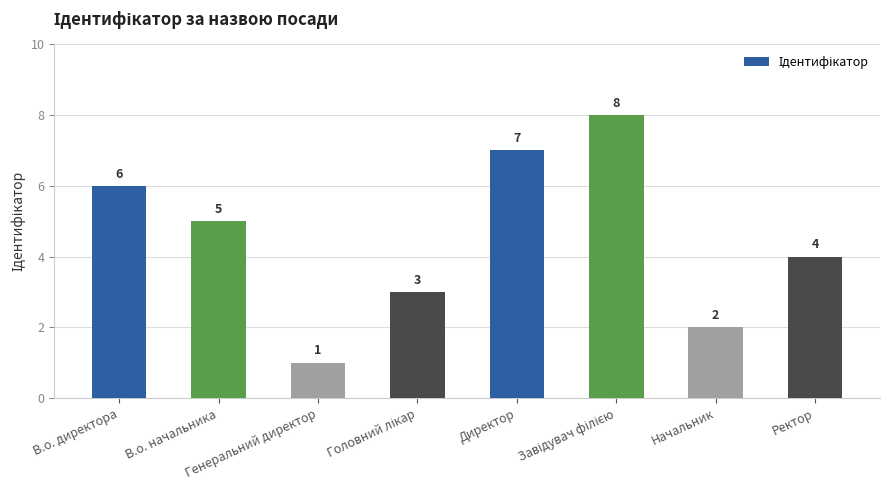

What is the sum of all values?

36